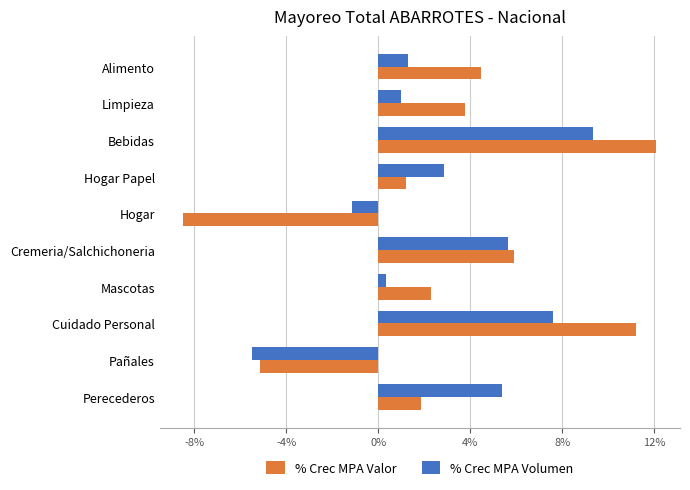

True or false: % Crec MPA Volumen has a value of 1.3 at Alimento.

True